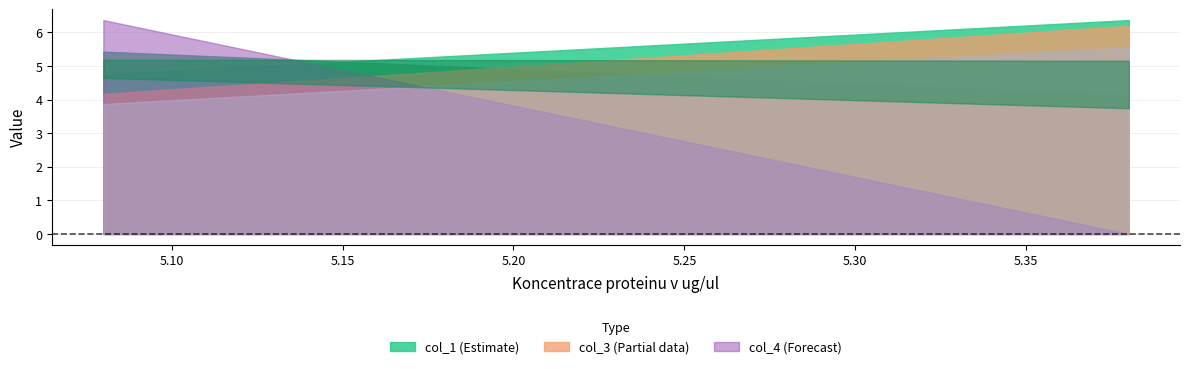

Between 5.38 and 5.08, which series saw the biggest shift?

col_4